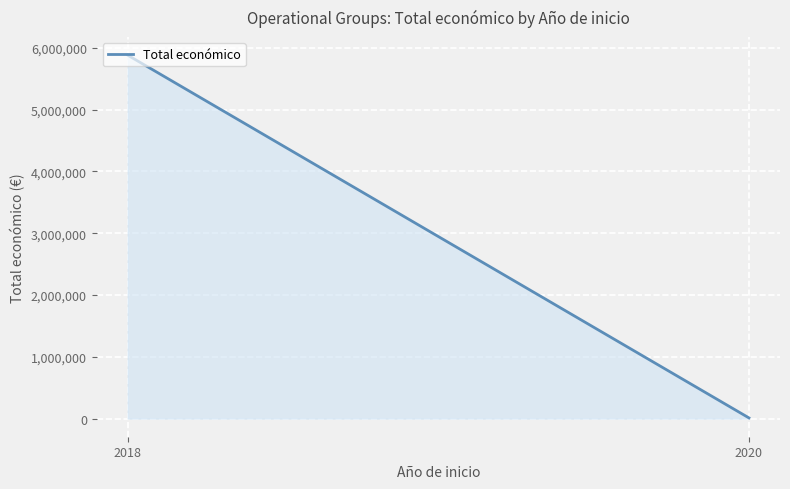

True or false: the data shows 3519268 at 2018.

False